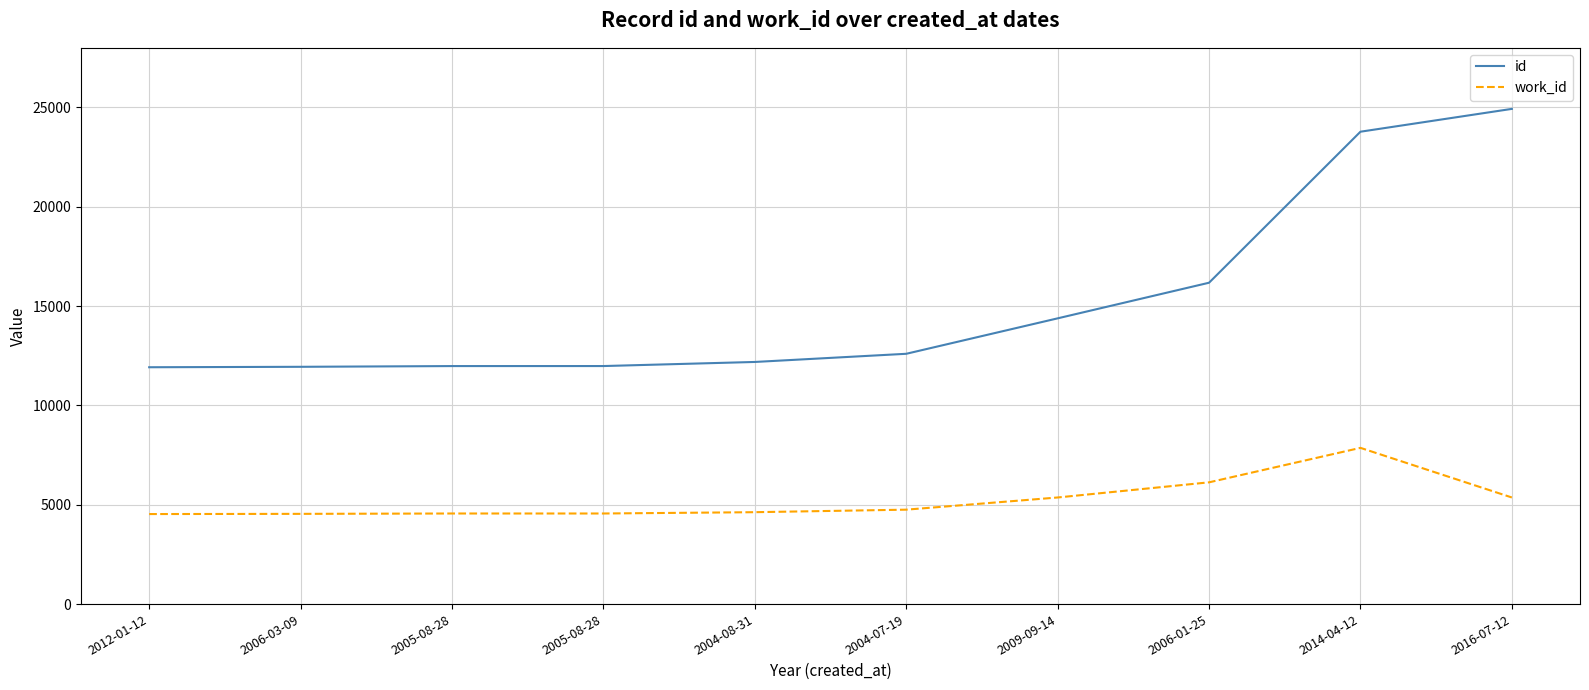

Does the chart have visible grid lines?

Yes